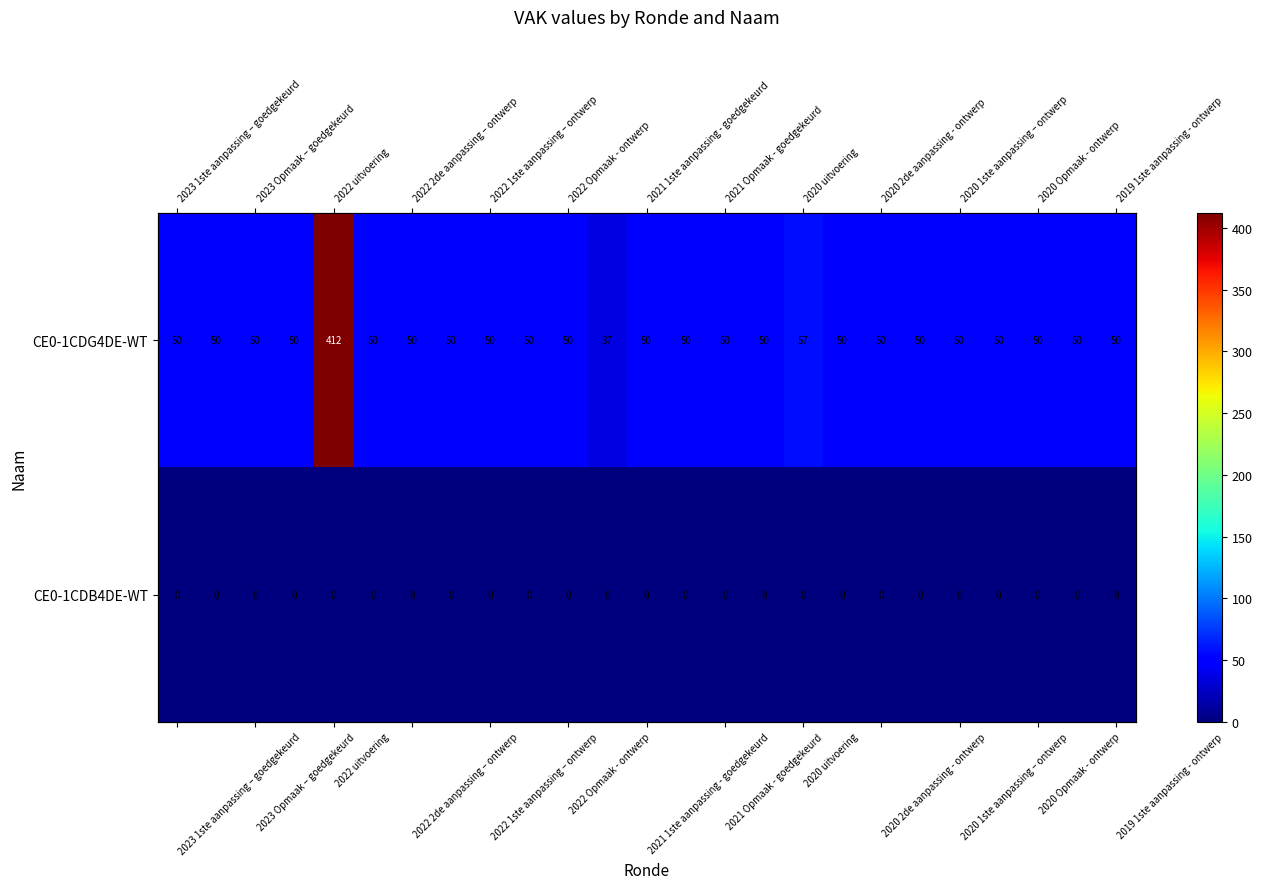

At which label does CE0-1CDB4DE-WT reach its peak?

2023 1ste aanpassing – goedgekeurd